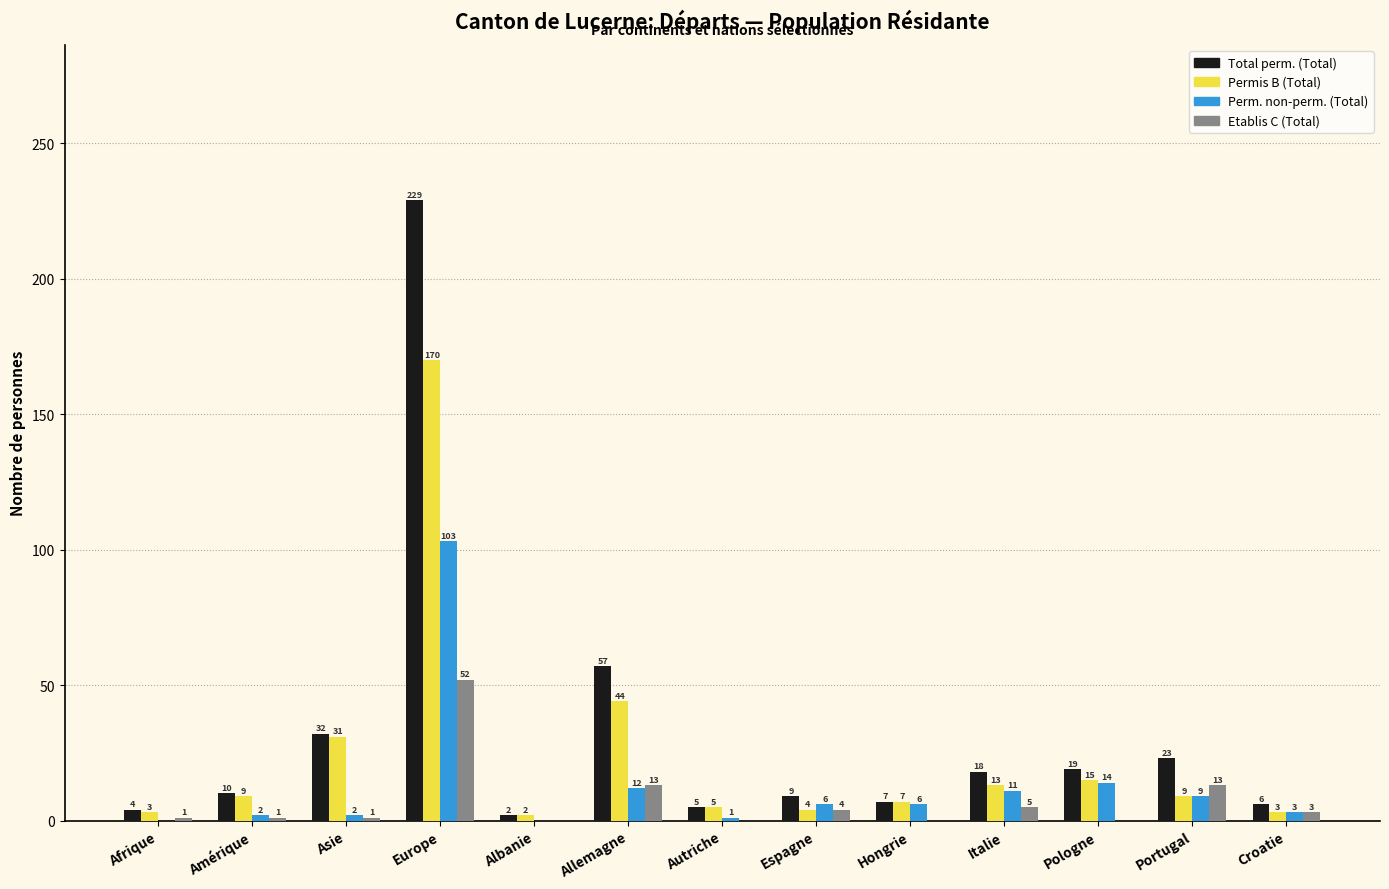

What is the approximate value of Etablis C (Total) at Europe?

52